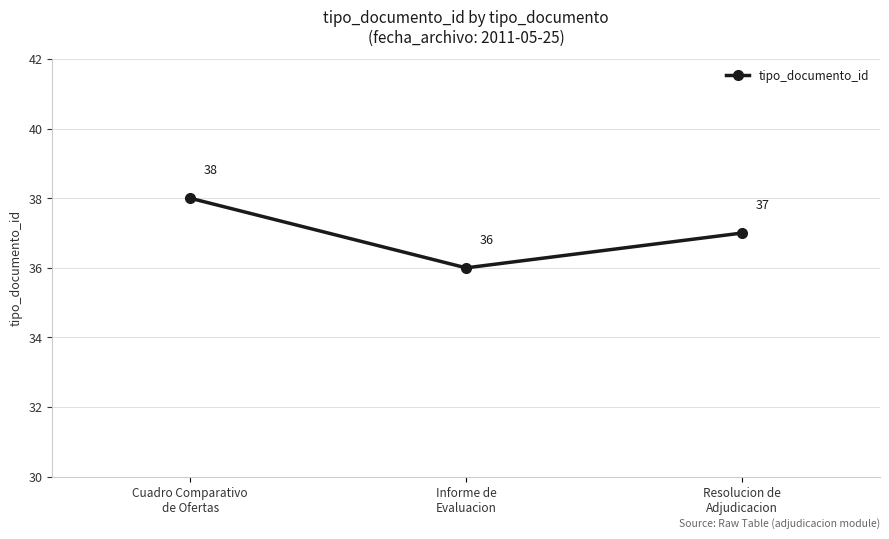

List the labels in order of value, largest first.

Cuadro Comparativo
de Ofertas, Resolucion de
Adjudicacion, Informe de
Evaluacion